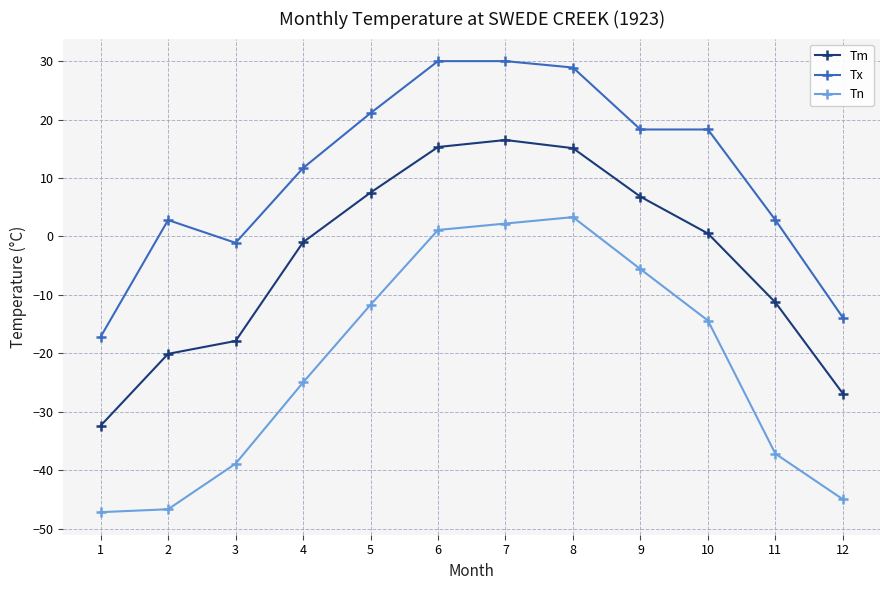

True or false: Tx and Tm cross at least once.

False